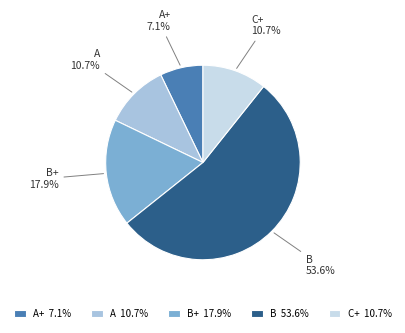

Between A and B, which is larger?

B